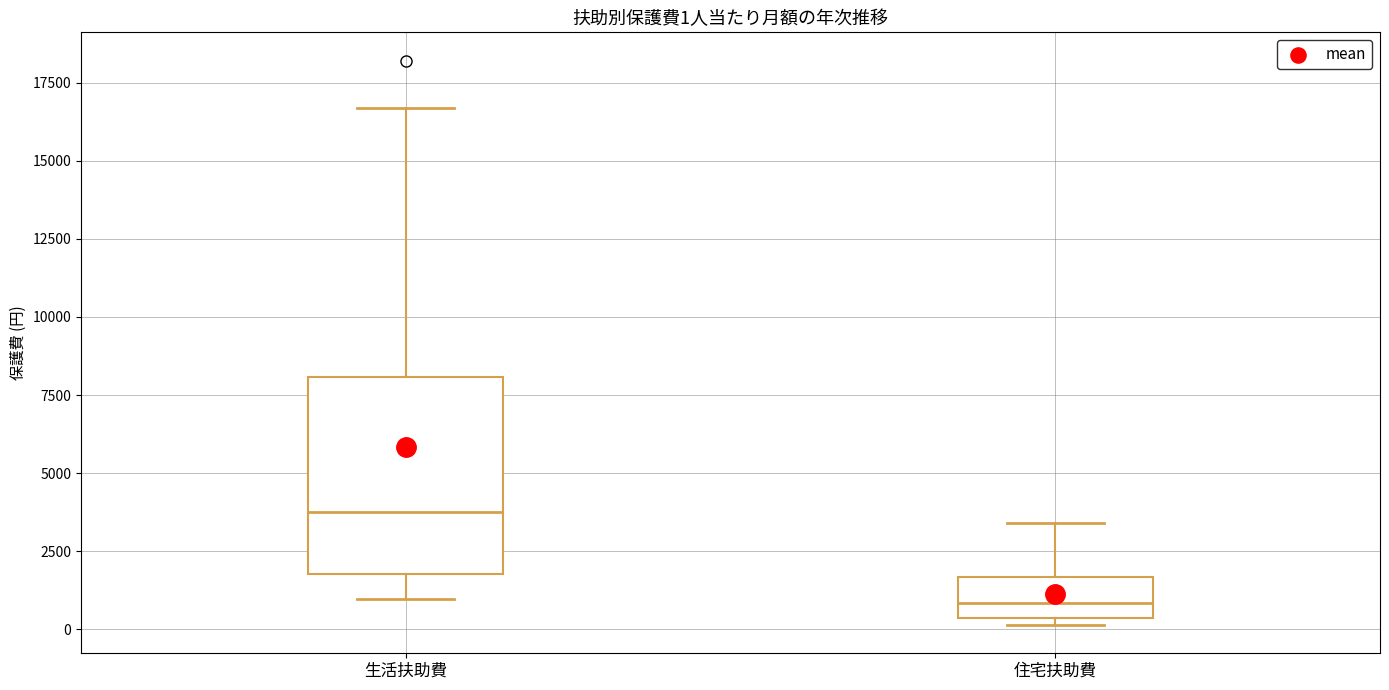

Comparing the boxes themselves (not the whiskers), which one is the tallest?

生活扶助費